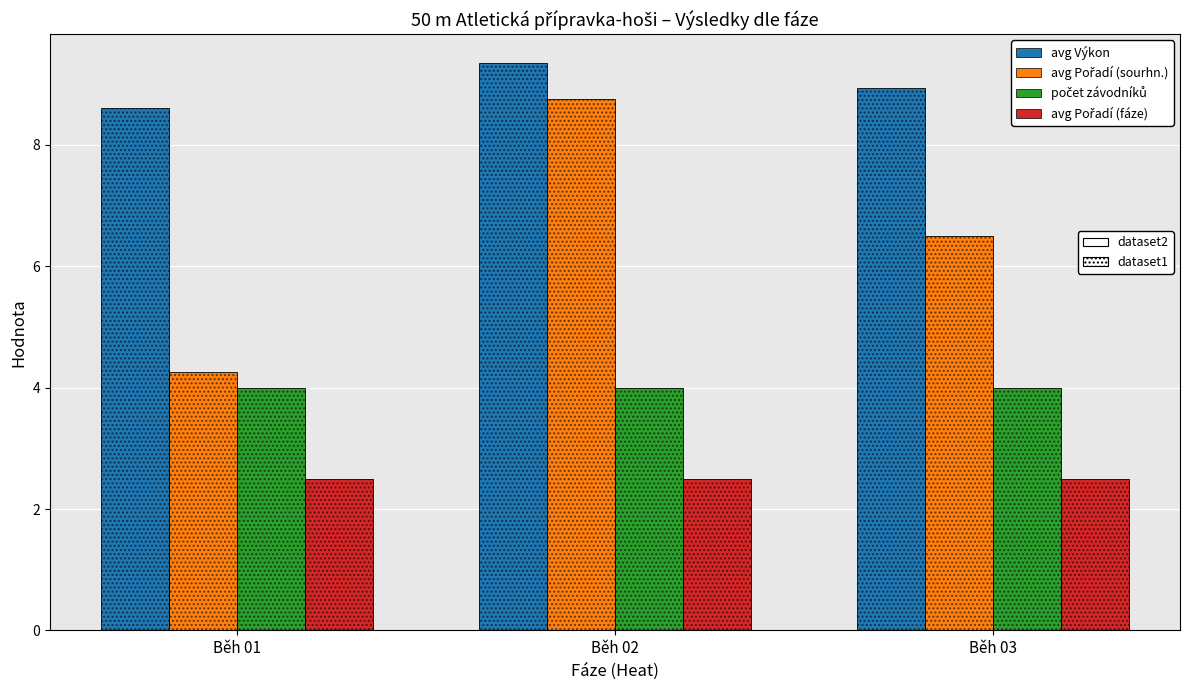

Which label corresponds to the largest value in the chart?

Běh 02